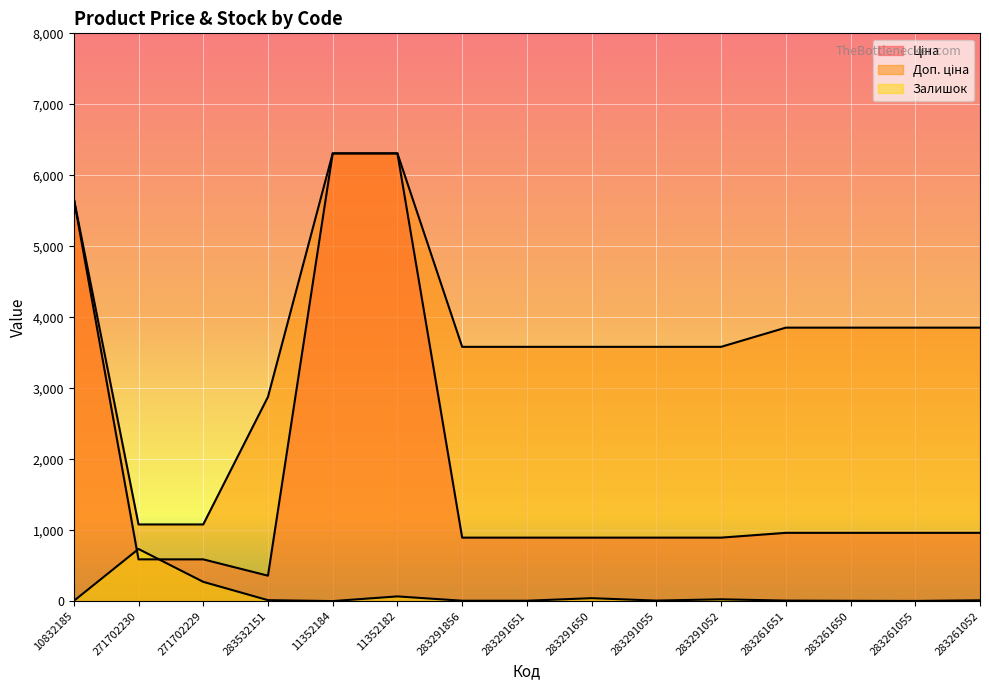

Count the number of categories in the chart.

15